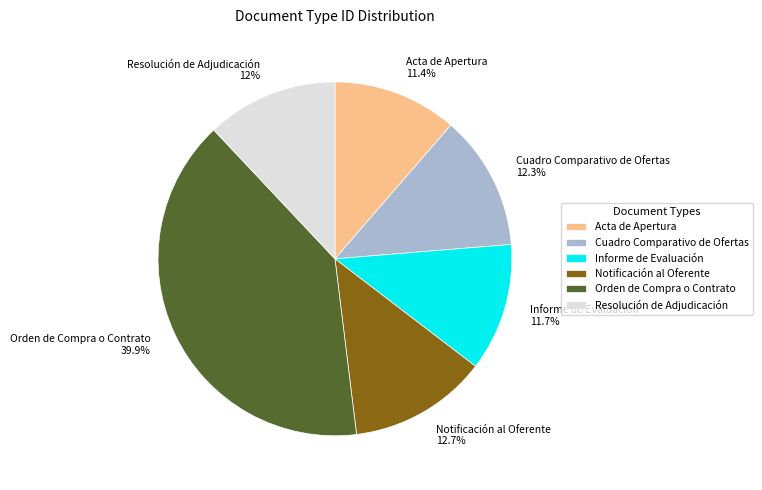

How many segments does this pie chart have?

6